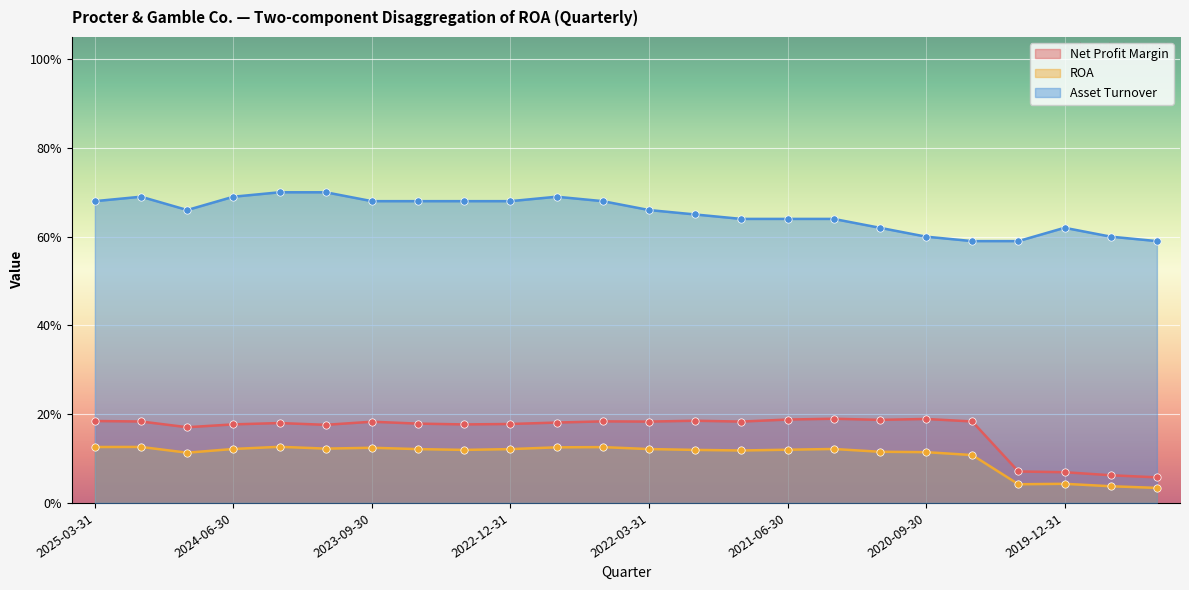

At how many categories does at least one series exceed 0?

24